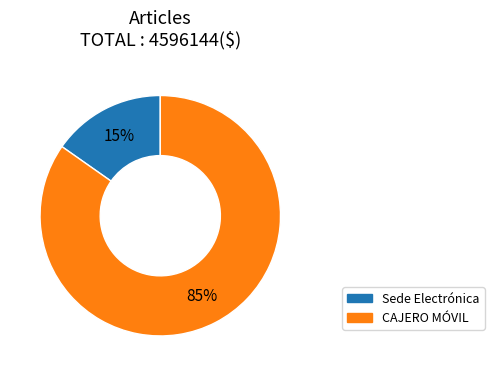

Between Sede Electrónica and CAJERO MÓVIL, which is larger?

CAJERO MÓVIL